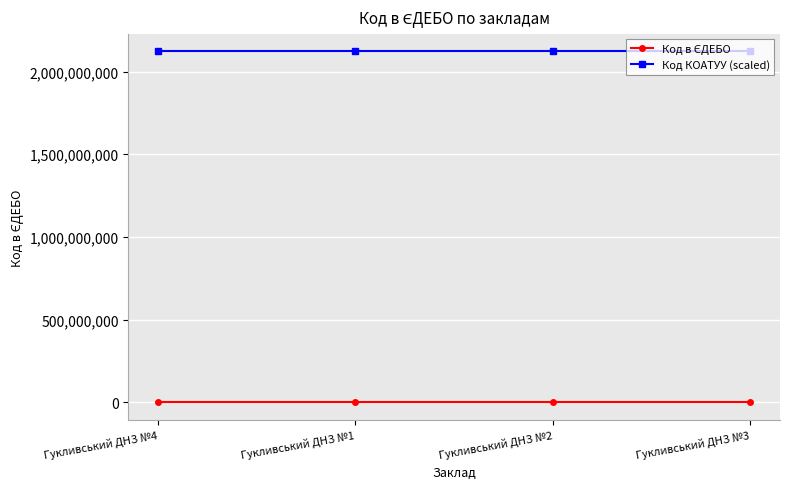

What is the smallest value displayed?

175734